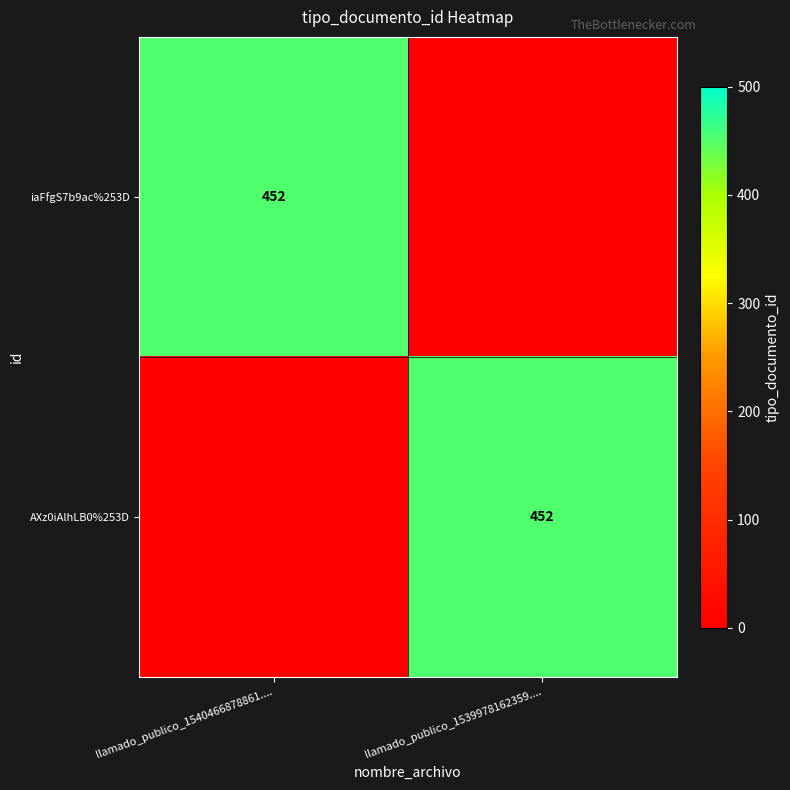

Is it true that AXz0iAlhLB0%253D equals 305 at llamado_publico_1539978162359....?

False